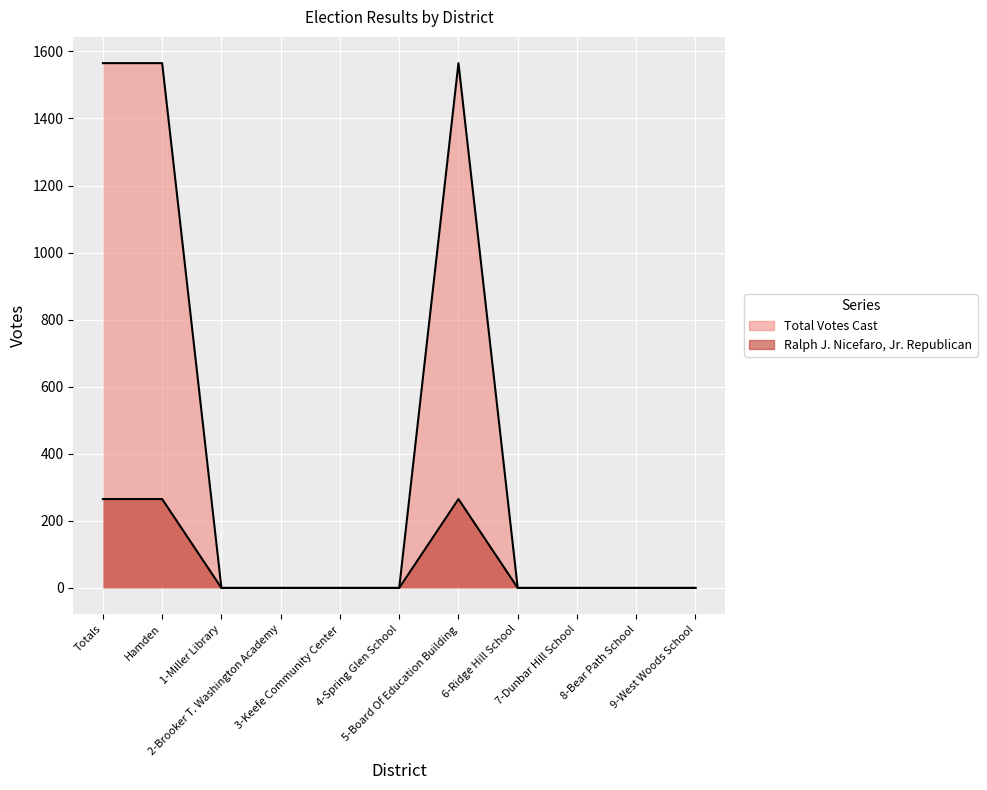

Which series has the largest range (max minus min)?

Total Votes Cast